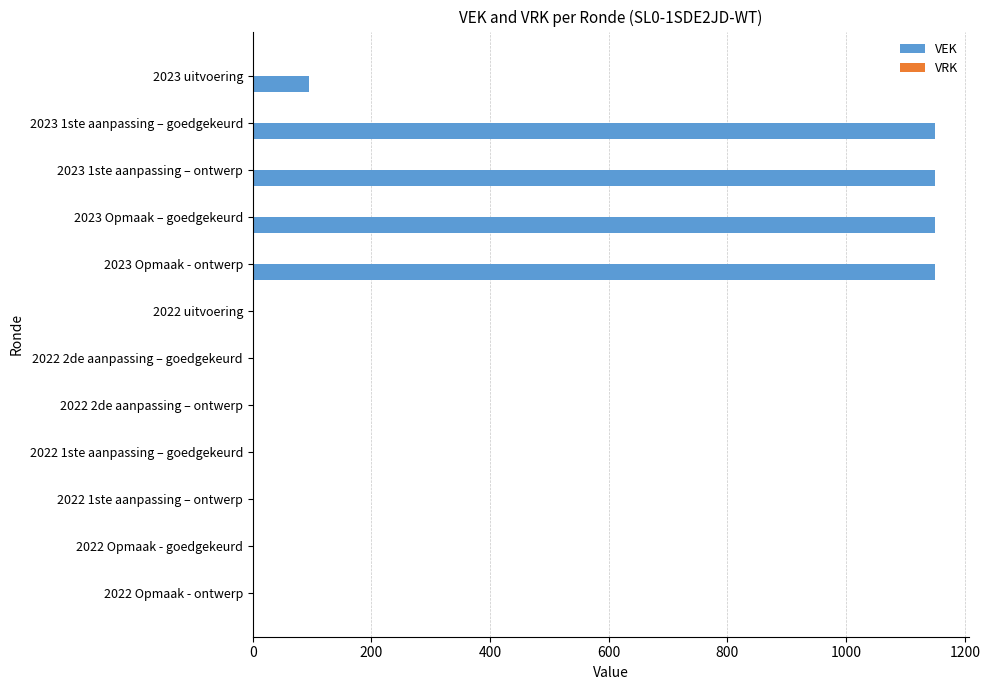

True or false: the data shows 0 at 2022 Opmaak - ontwerp.

True